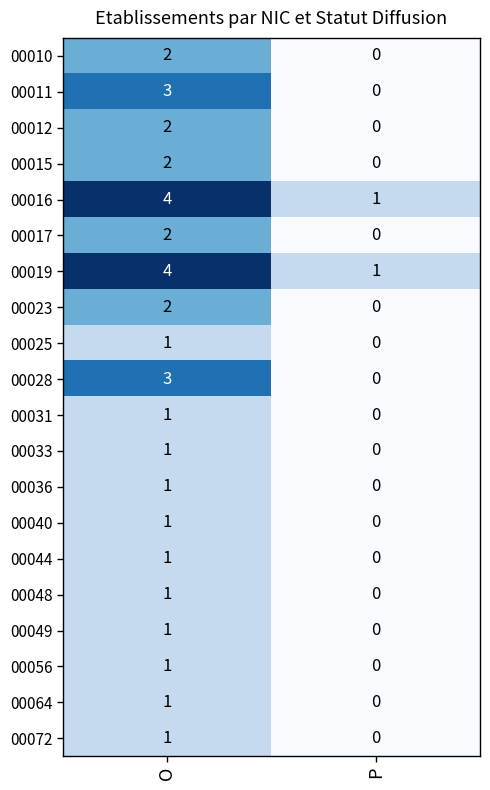

At which label does 00031 reach its minimum?

P